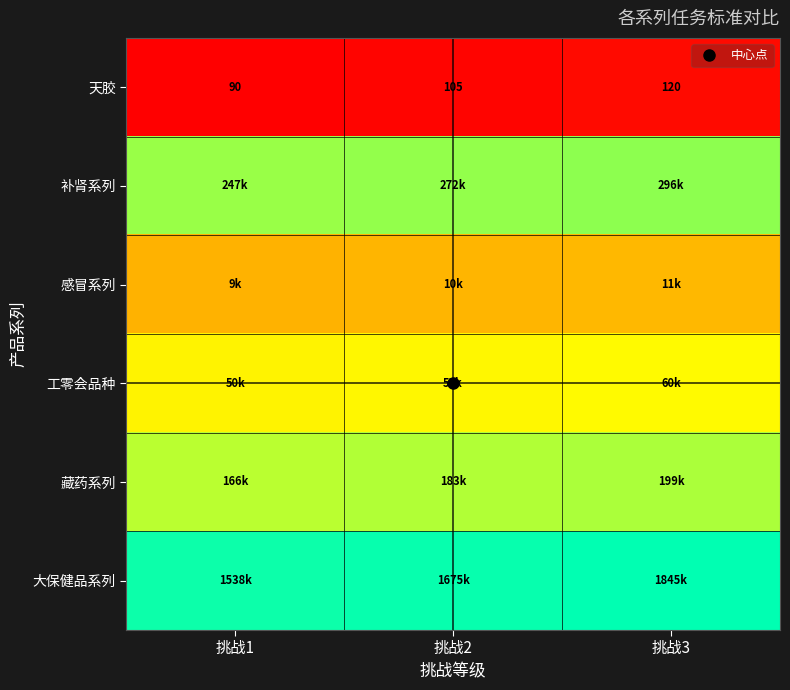

How many categories are shown in the chart?

3